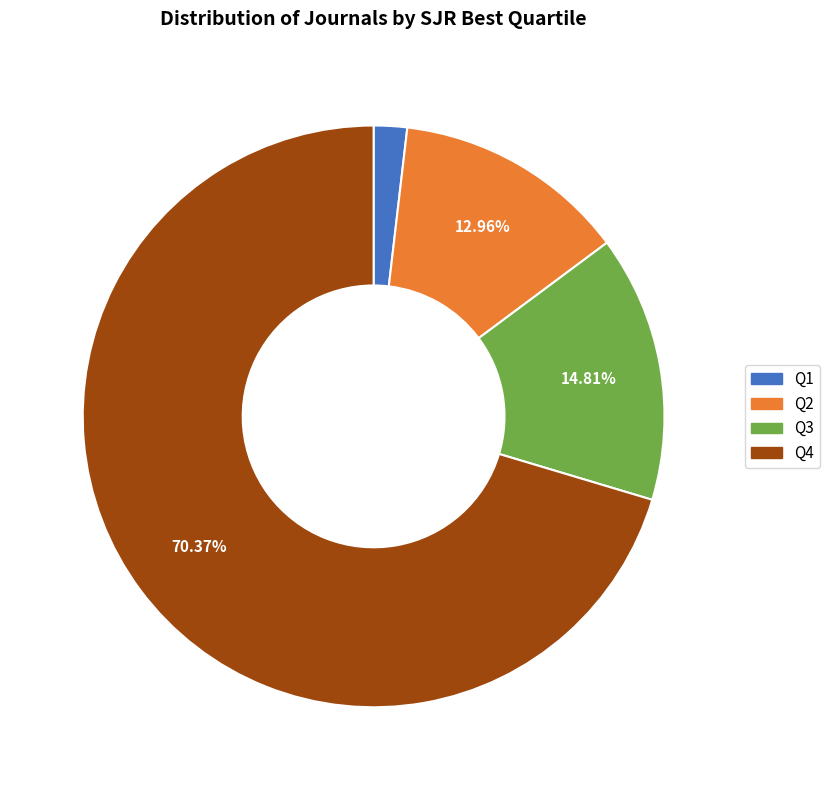

Does any single category account for the majority?

Yes